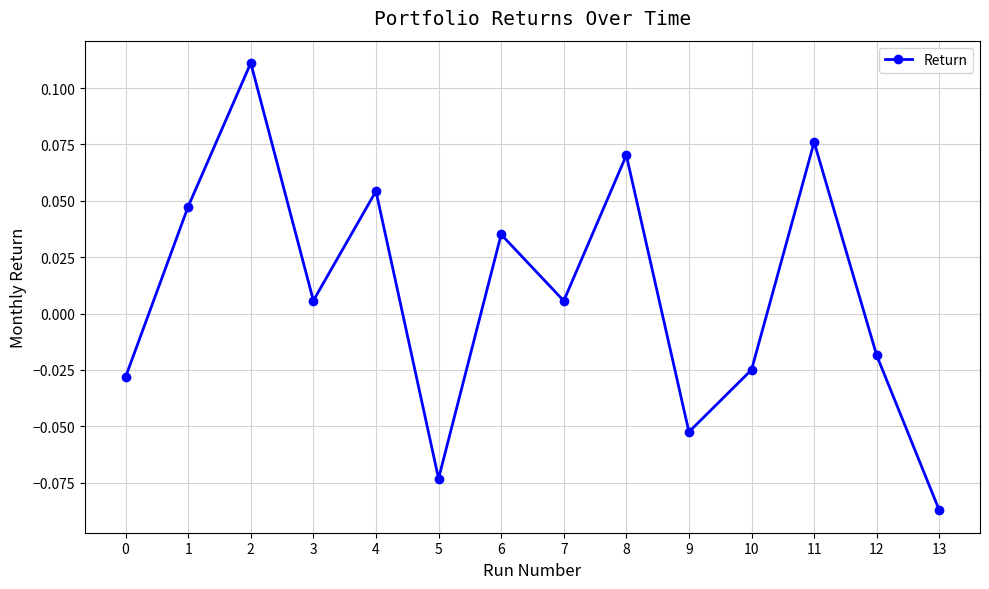

The value at 11 is 0.0. True or false?

False